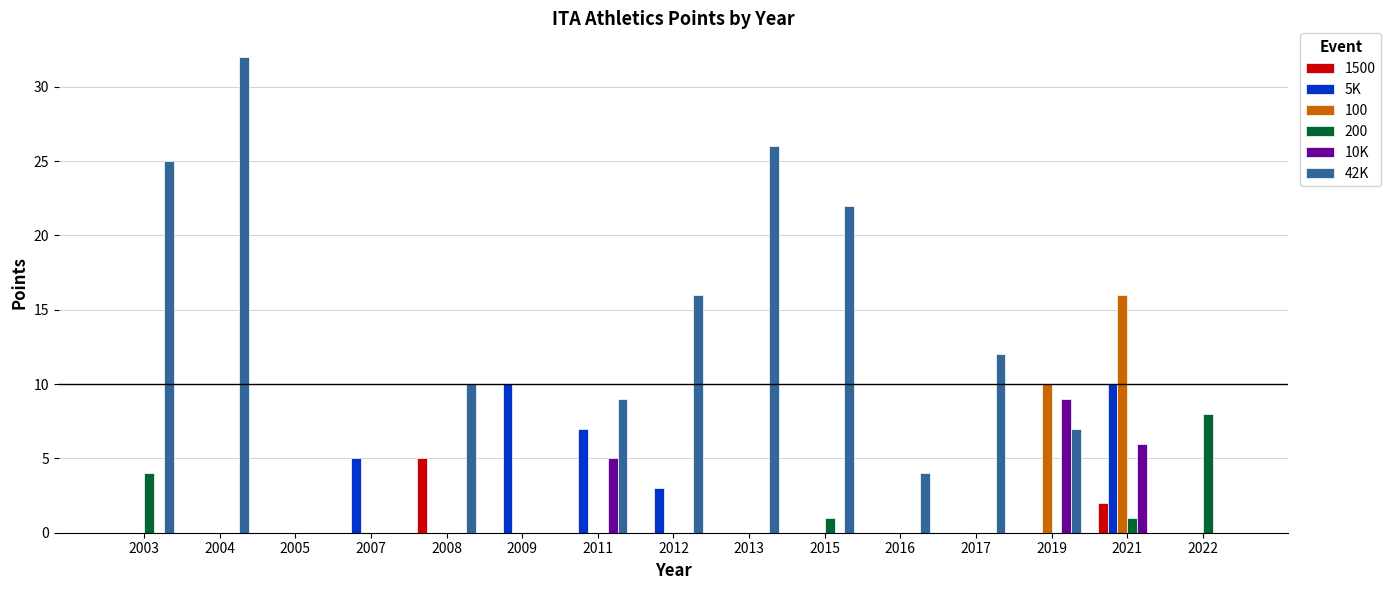

Does the chart contain stacked bars?

No